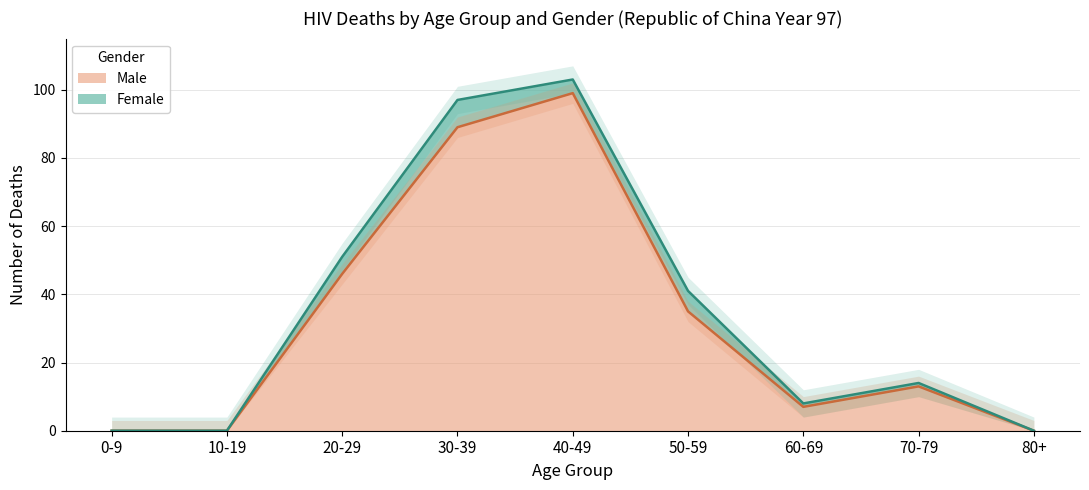

What is the change in value from 0-9 to 30-39?

+89